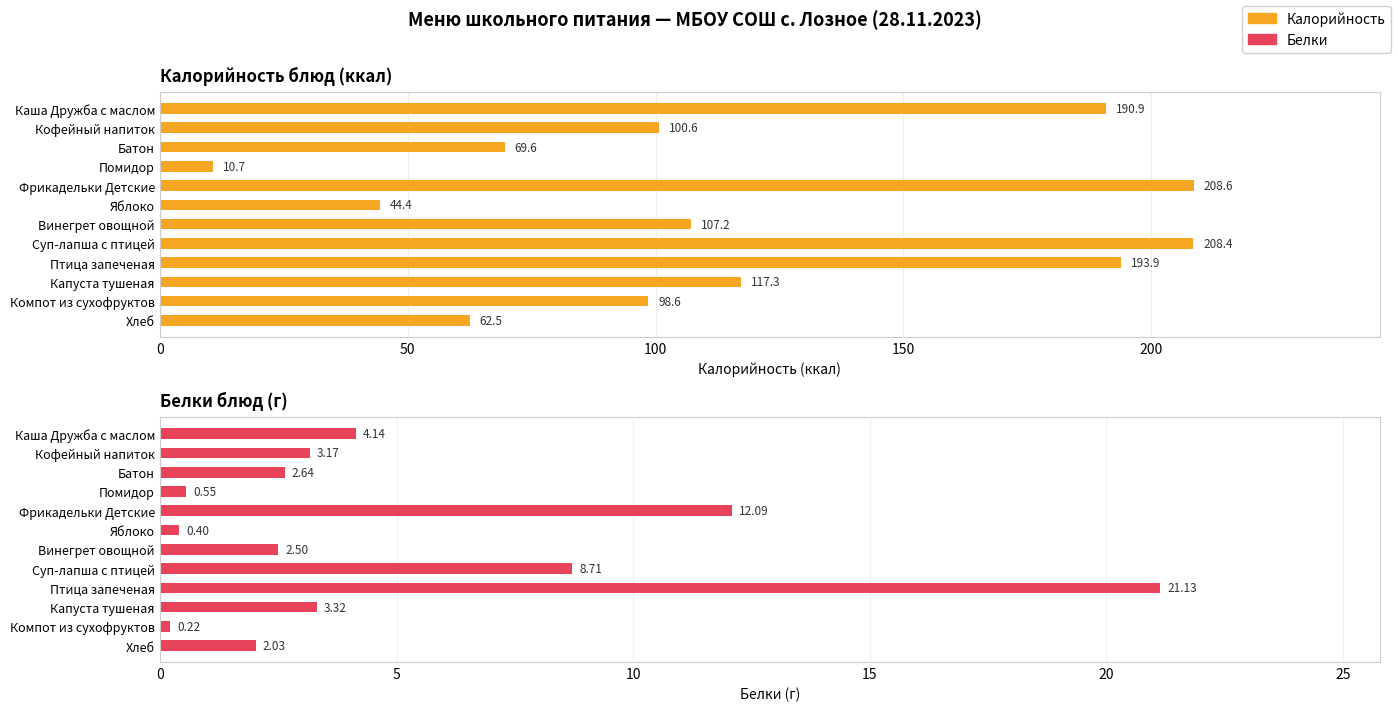

What is the difference between the highest and lowest values at Компот из сухофруктов?

98.3